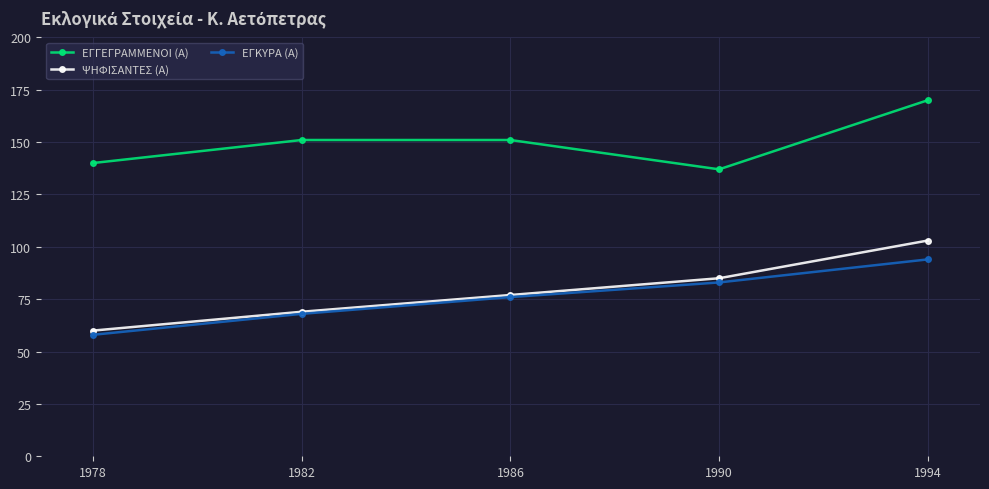

What is the average value of the ΕΓΓΕΓΡΑΜΜΕΝΟΙ (Α) series?

150